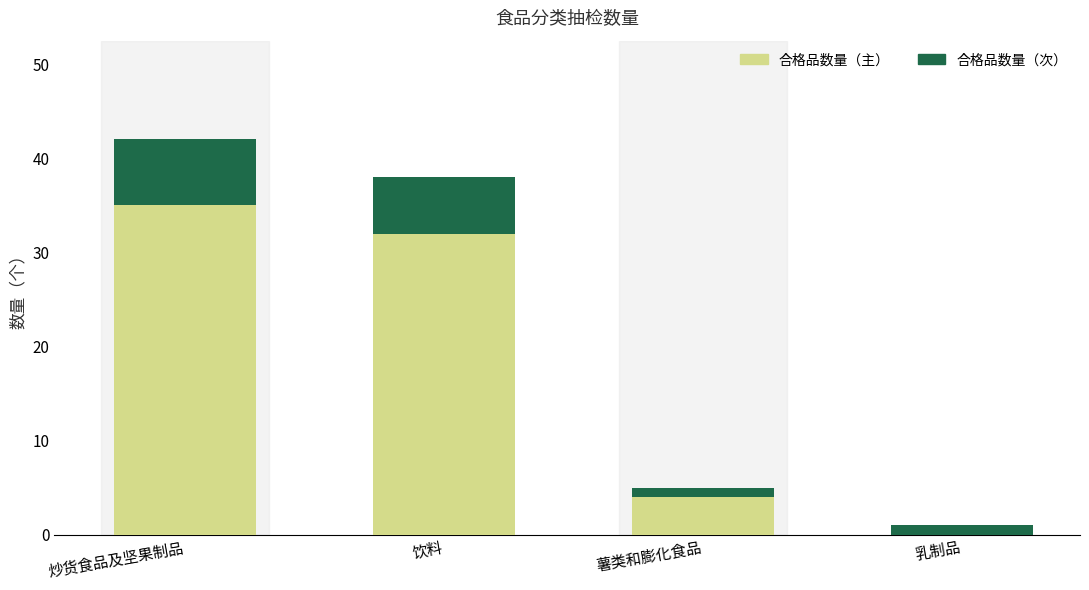

What is the sum of all 合格品数量（主） values?

71